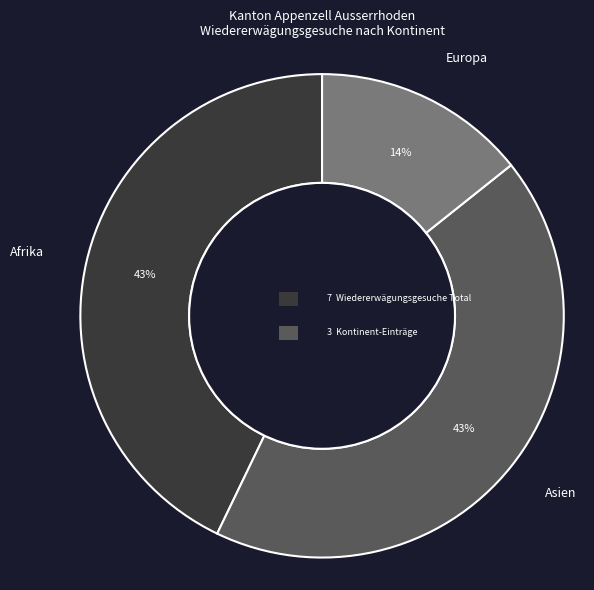

Approximately how many times larger is the value at Europa compared to Asien?

0.3